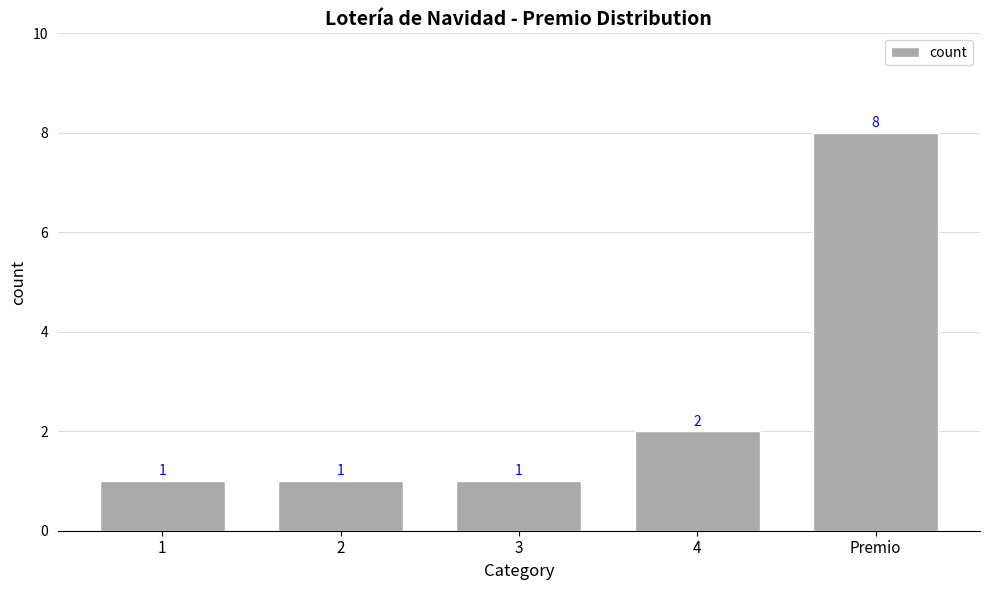

How many values exceed 1?

2